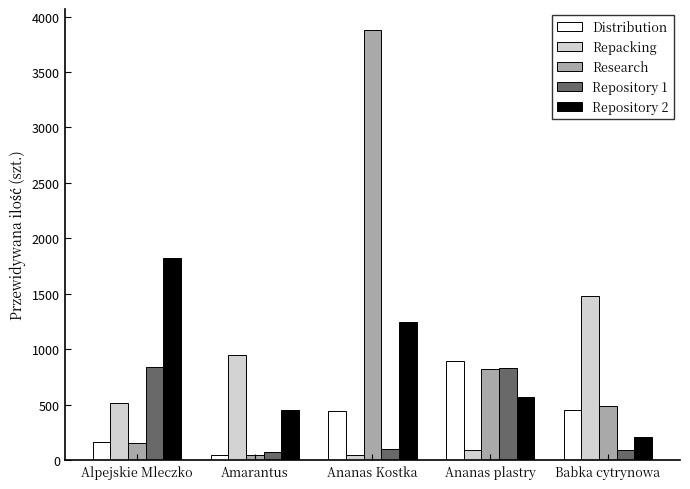

How many distinct data groups are displayed?

5